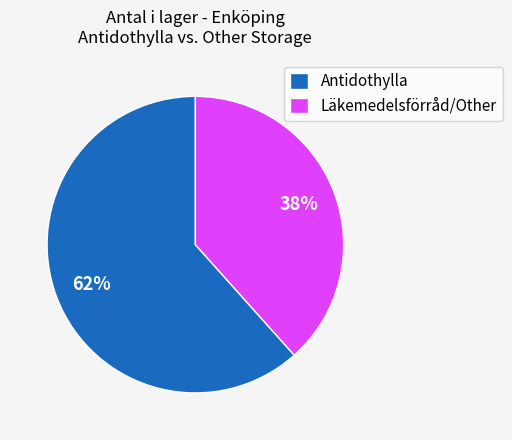

Which category has the biggest portion of the pie?

Antidothylla